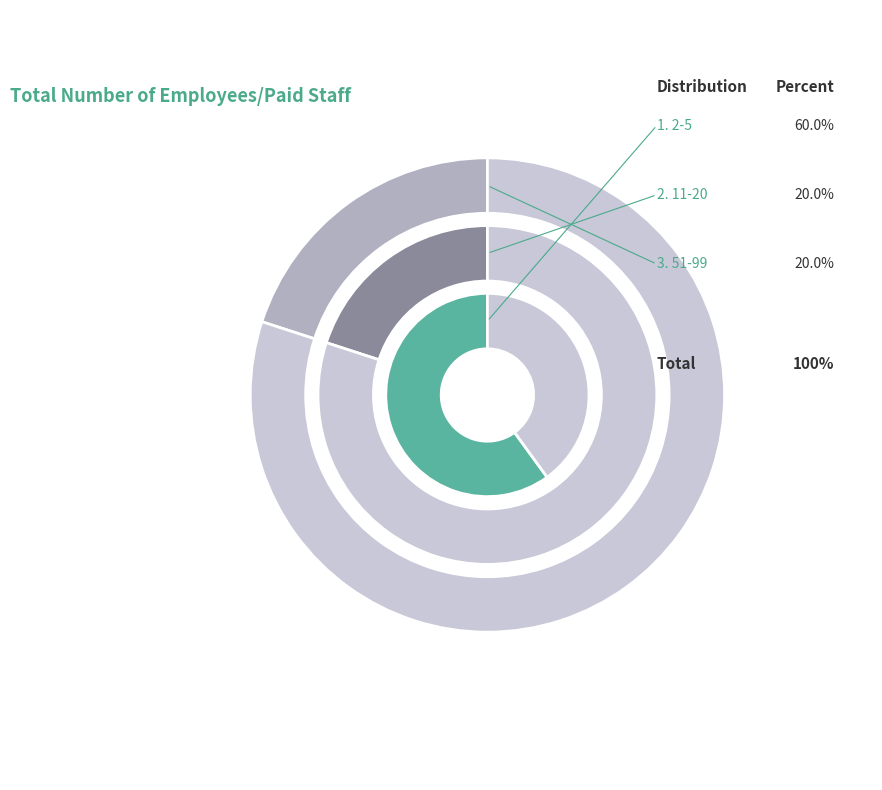

To the nearest percent, what is the difference between the largest and smallest slice percentages?

40%